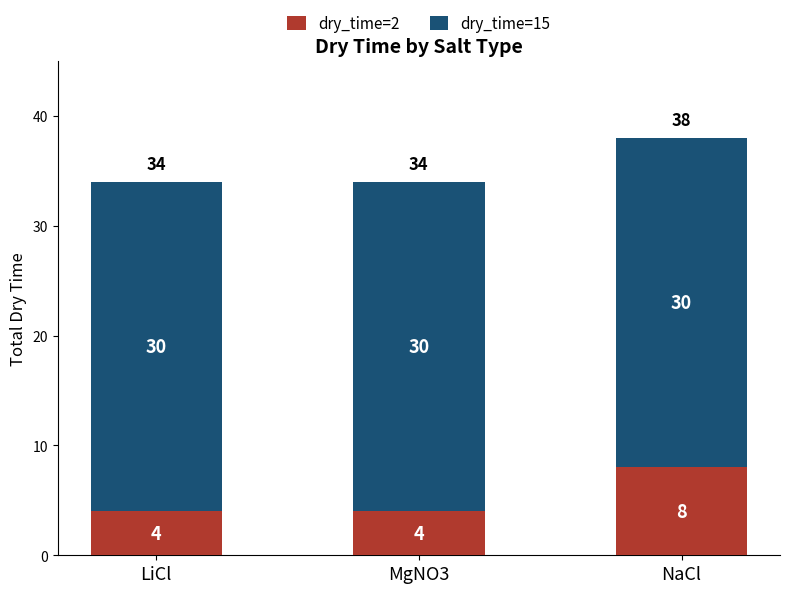

How many dry_time=2 values are between 4 and 8?

3